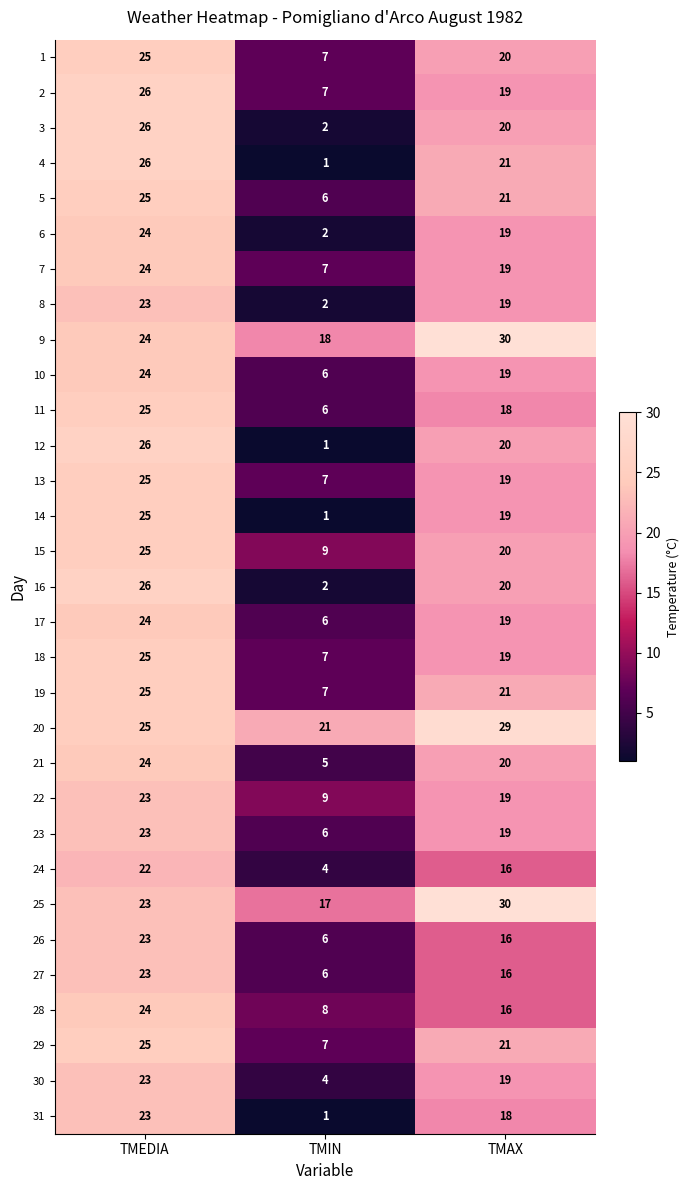

How many data points does each series have?

3